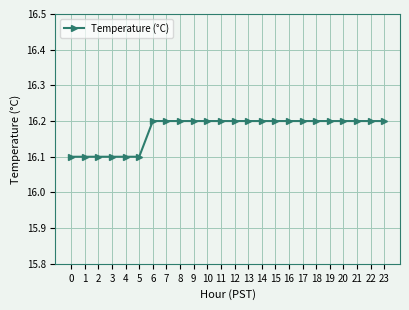

What is the value of the 19th point from the left?

16.2